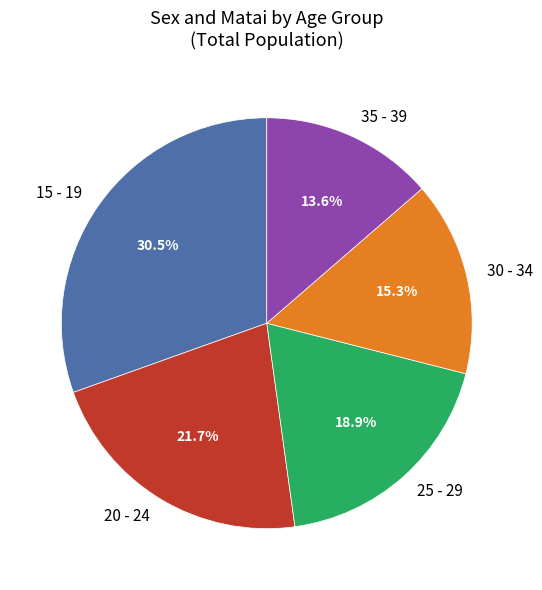

The 25 - 29 slice represents 13% of the pie. True or false?

False